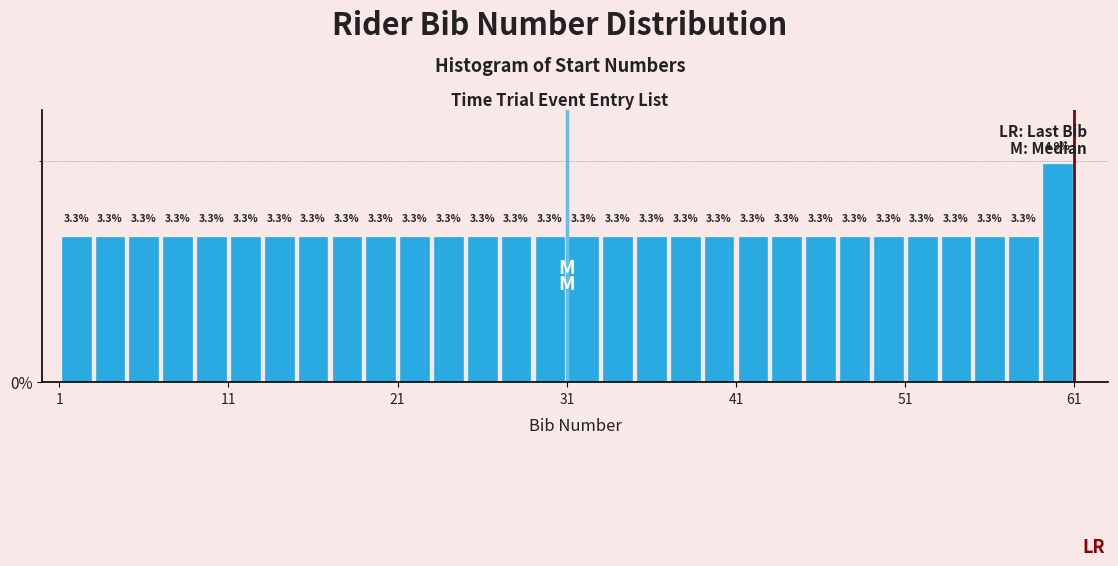

Read against the x-axis, roughly where is the centre of the tallest bar?

60